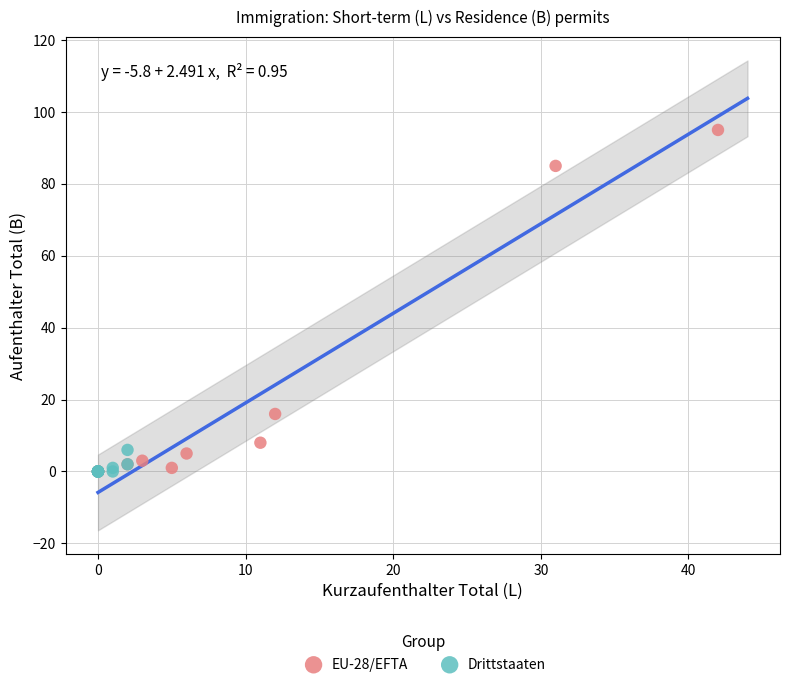

What are all the series names shown in the legend?

EU-28/EFTA, Drittstaaten